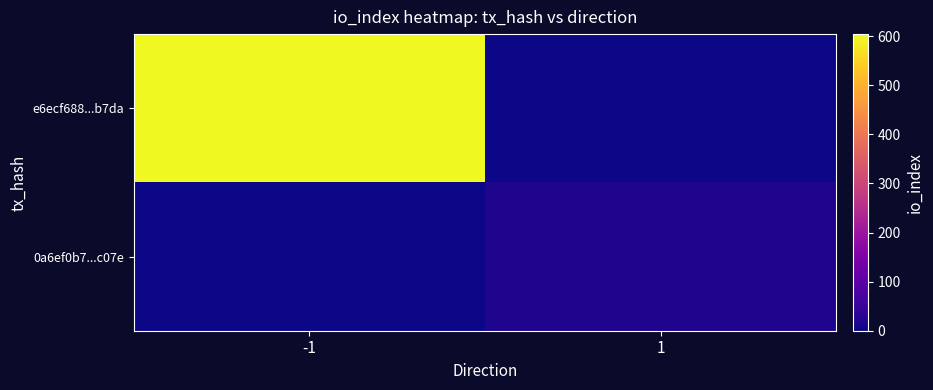

Which series has the largest total across all categories?

e6ecf688...b7da